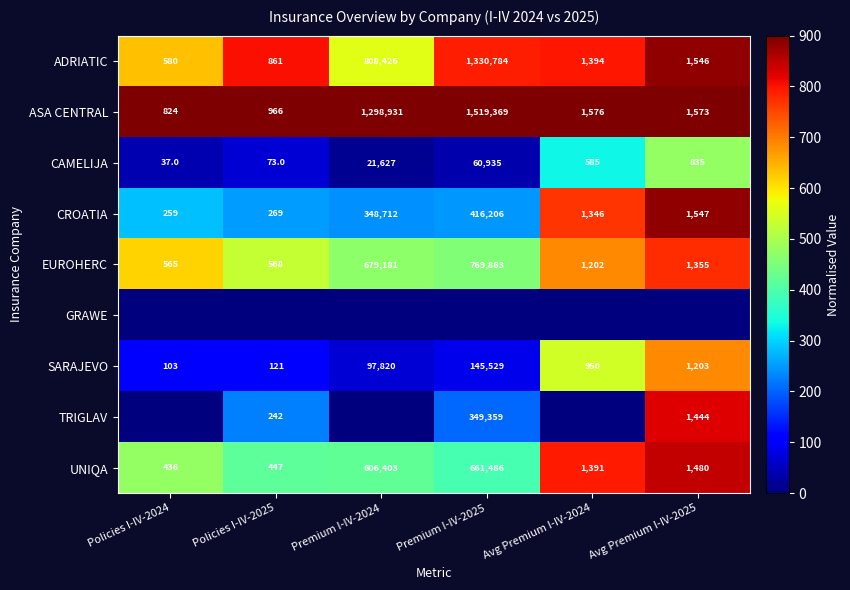

Count the number of data series in this chart.

9